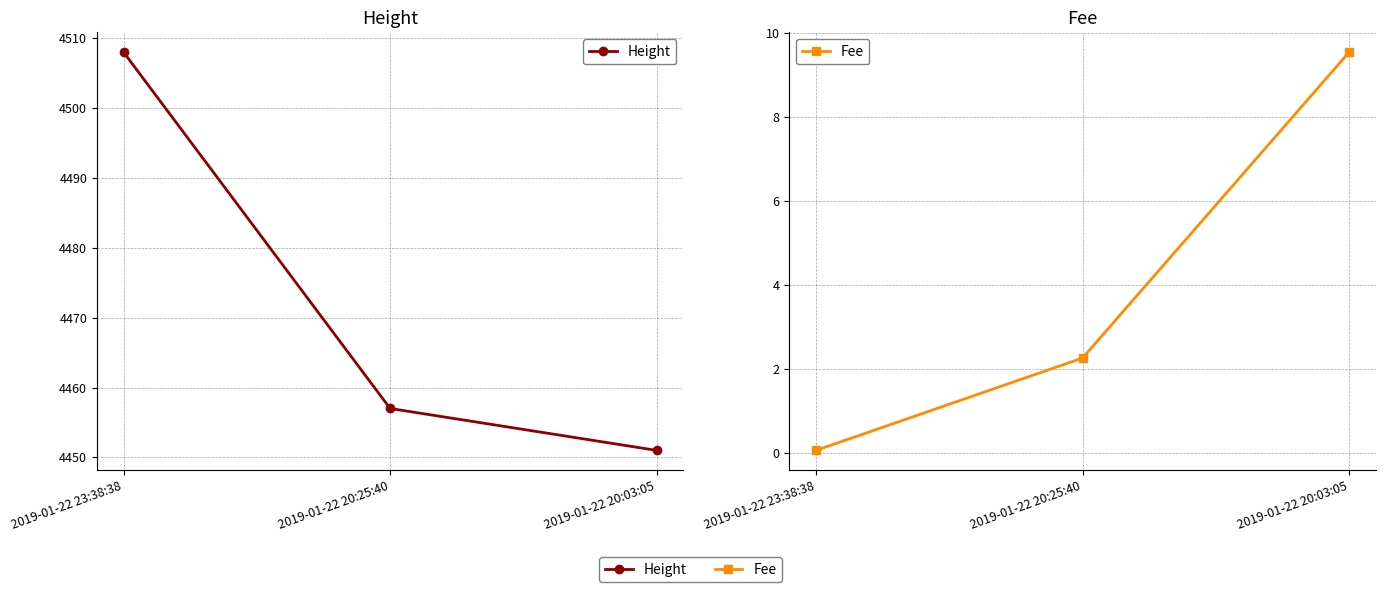

Reading left to right, transcribe all the data shown in this chart.

Height: 2019-01-22 23:38:38=4508.0	2019-01-22 20:25:40=4457.0	2019-01-22 20:03:05=4451.0
Fee: 2019-01-22 23:38:38=0.1	2019-01-22 20:25:40=2.3	2019-01-22 20:03:05=9.5